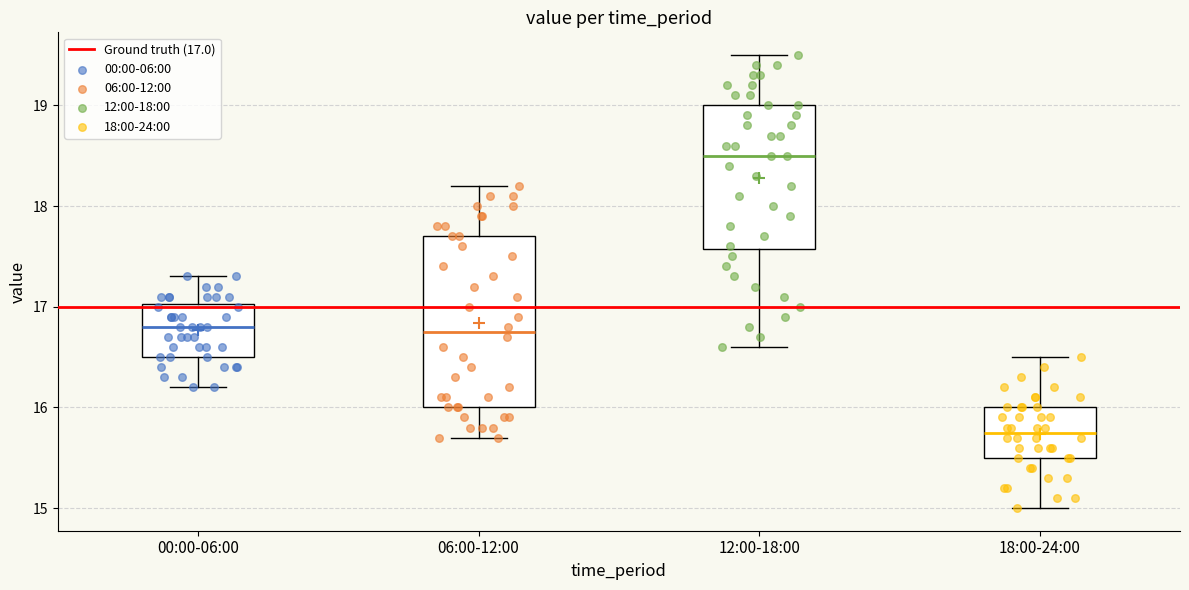

Reading left to right, transcribe this box plot: for each box, give where its median line is, the range the box spans, and where its two whiskers end, as read against the y-axis. The values are not printed on the chart, so give them approximately, as read against the axis.

00:00-06:00: median 16.8, box 16.5 to 17.0, whiskers 16.2 to 17.3
06:00-12:00: median 16.8, box 16.0 to 17.7, whiskers 15.7 to 18.2
12:00-18:00: median 18.5, box 17.6 to 19.0, whiskers 16.6 to 19.5
18:00-24:00: median 15.8, box 15.5 to 16.0, whiskers 15.0 to 16.5